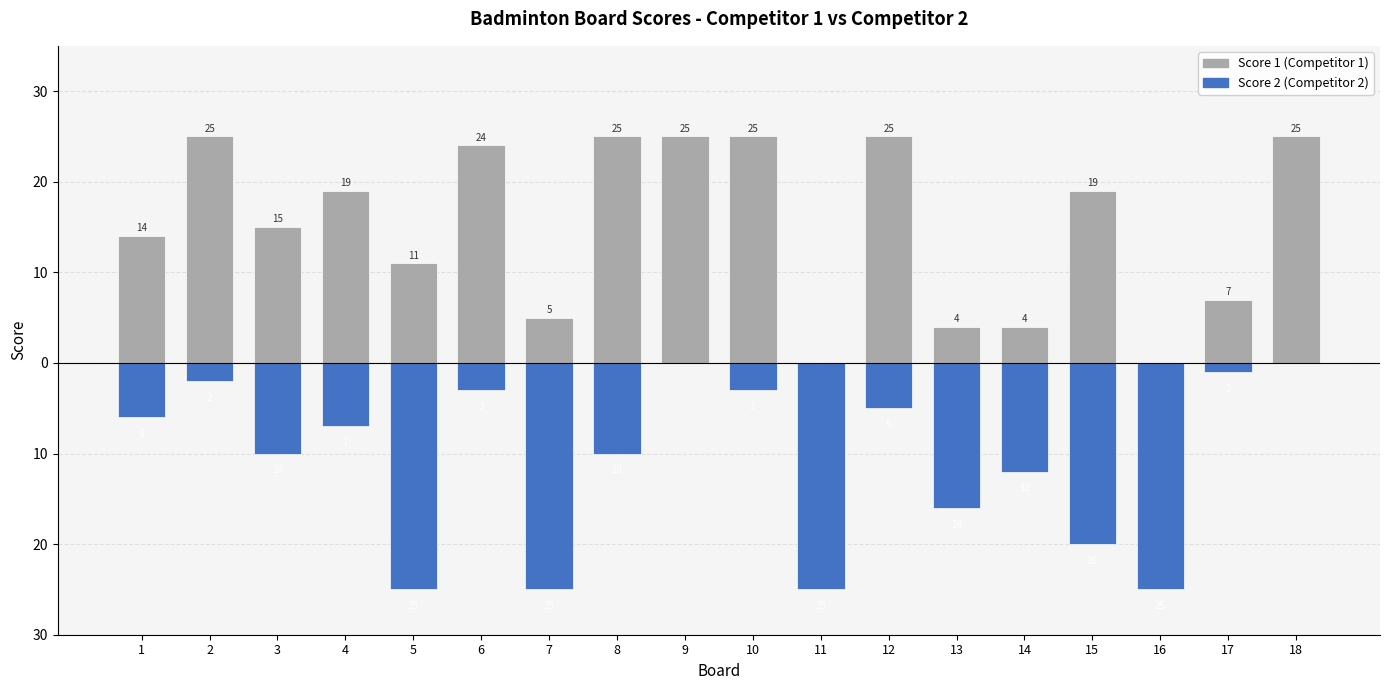

What is the difference between the Score 1 (Competitor 1) values at 6 and 3?

9